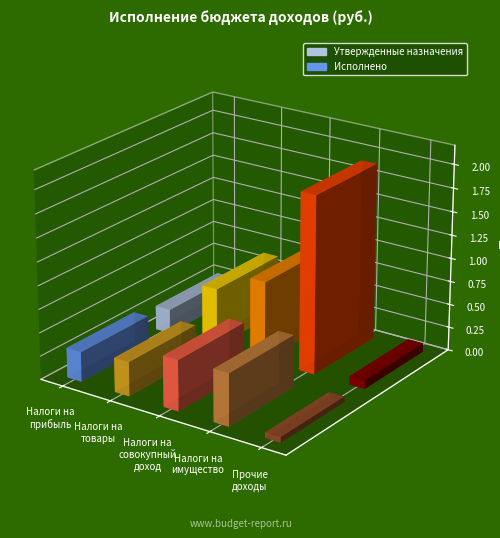

The Утвержденные назначения series shows 156079.1 at Налоги на
прибыль. True or false?

False